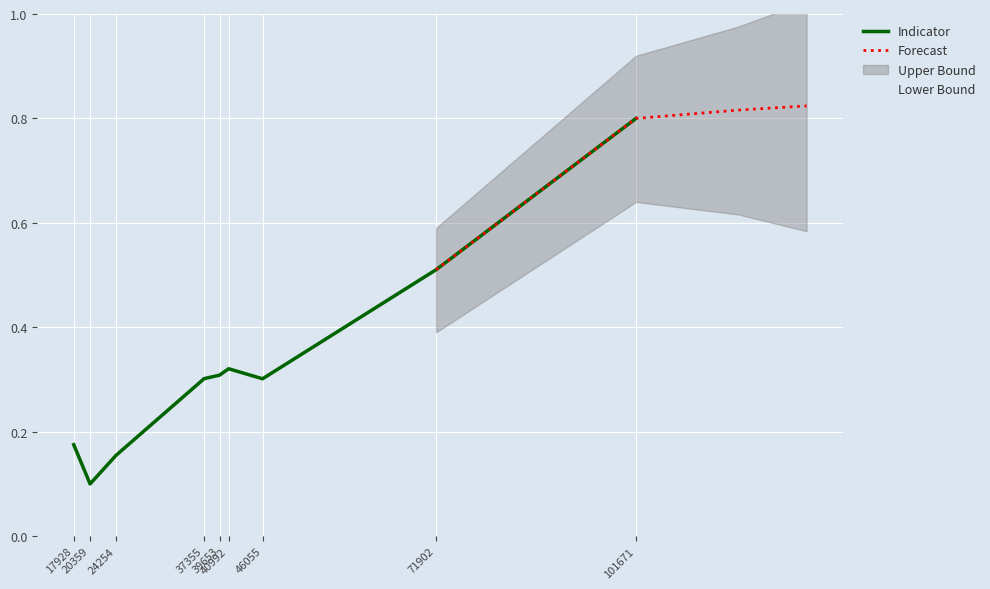

Which category has the highest value across all series?

101671